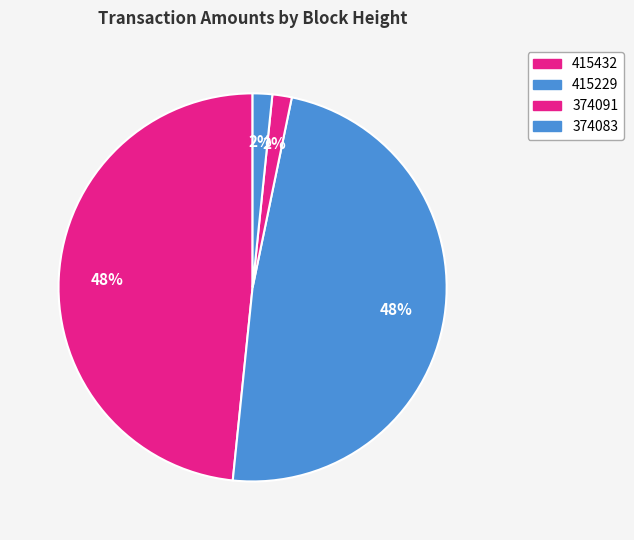

Which has a higher value, 415432 or 374091?

415432